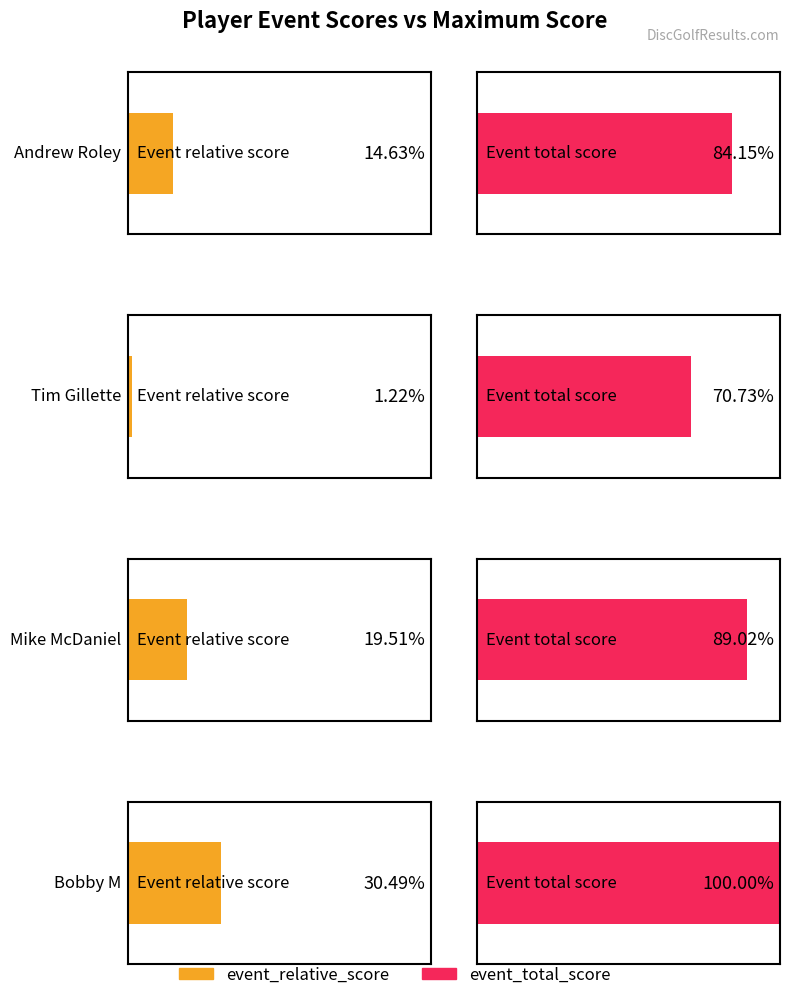

At which label is round_relative_score closest to 13?

Andrew Roley